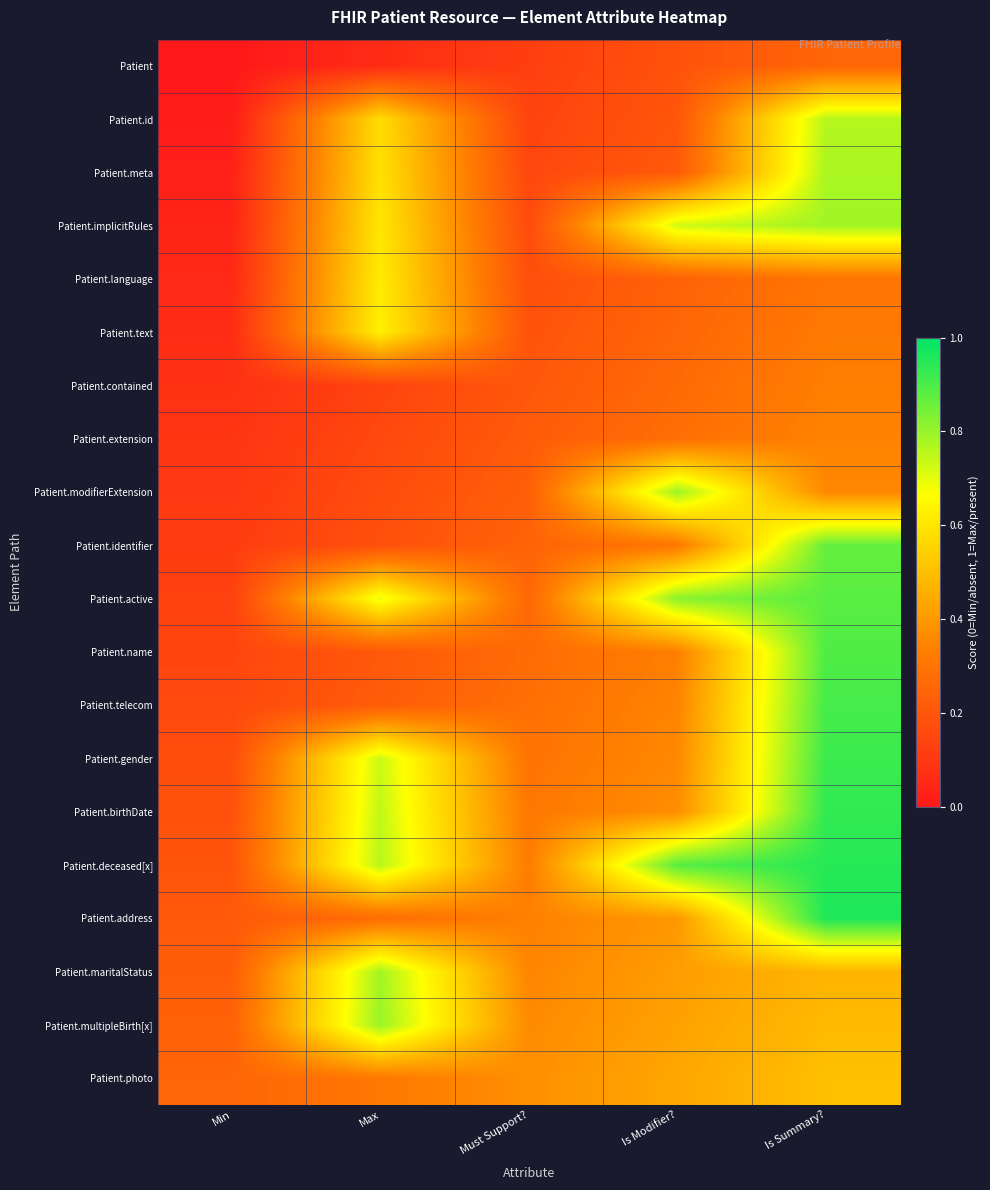

Reading left to right, extract all data points from this chart.

Patient: Min=0.0	Max=0.1	Must Support?=0.1	Is Modifier?=0.2	Is Summary?=0.2
Patient.id: Min=0.0	Max=0.6	Must Support?=0.1	Is Modifier?=0.2	Is Summary?=0.8
Patient.meta: Min=0.0	Max=0.6	Must Support?=0.2	Is Modifier?=0.2	Is Summary?=0.8
Patient.implicitRules: Min=0.0	Max=0.6	Must Support?=0.2	Is Modifier?=0.7	Is Summary?=0.8
Patient.language: Min=0.1	Max=0.6	Must Support?=0.2	Is Modifier?=0.2	Is Summary?=0.3
Patient.text: Min=0.1	Max=0.6	Must Support?=0.2	Is Modifier?=0.3	Is Summary?=0.3
Patient.contained: Min=0.1	Max=0.1	Must Support?=0.2	Is Modifier?=0.3	Is Summary?=0.3
Patient.extension: Min=0.1	Max=0.2	Must Support?=0.2	Is Modifier?=0.3	Is Summary?=0.3
Patient.modifierExtension: Min=0.1	Max=0.2	Must Support?=0.2	Is Modifier?=0.8	Is Summary?=0.4
Patient.identifier: Min=0.1	Max=0.2	Must Support?=0.2	Is Modifier?=0.3	Is Summary?=0.9
Patient.active: Min=0.1	Max=0.7	Must Support?=0.3	Is Modifier?=0.8	Is Summary?=0.9
Patient.name: Min=0.1	Max=0.2	Must Support?=0.3	Is Modifier?=0.3	Is Summary?=0.9
Patient.telecom: Min=0.2	Max=0.2	Must Support?=0.3	Is Modifier?=0.3	Is Summary?=0.9
Patient.gender: Min=0.2	Max=0.7	Must Support?=0.3	Is Modifier?=0.4	Is Summary?=0.9
Patient.birthDate: Min=0.2	Max=0.7	Must Support?=0.3	Is Modifier?=0.4	Is Summary?=0.9
Patient.deceased[x]: Min=0.2	Max=0.8	Must Support?=0.3	Is Modifier?=0.9	Is Summary?=0.9
Patient.address: Min=0.2	Max=0.3	Must Support?=0.3	Is Modifier?=0.4	Is Summary?=1.0
Patient.maritalStatus: Min=0.2	Max=0.8	Must Support?=0.3	Is Modifier?=0.4	Is Summary?=0.5
Patient.multipleBirth[x]: Min=0.2	Max=0.8	Must Support?=0.4	Is Modifier?=0.4	Is Summary?=0.5
Patient.photo: Min=0.2	Max=0.3	Must Support?=0.4	Is Modifier?=0.4	Is Summary?=0.5